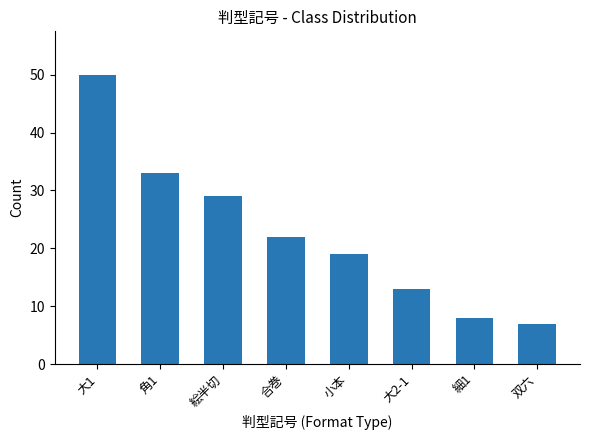

Which category has the highest value across all series?

大1